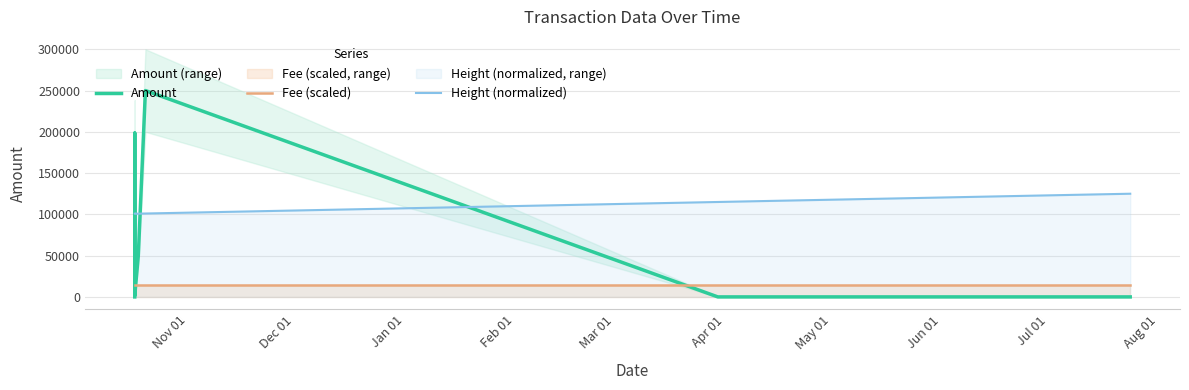

Which series has the widest spread of values?

Amount